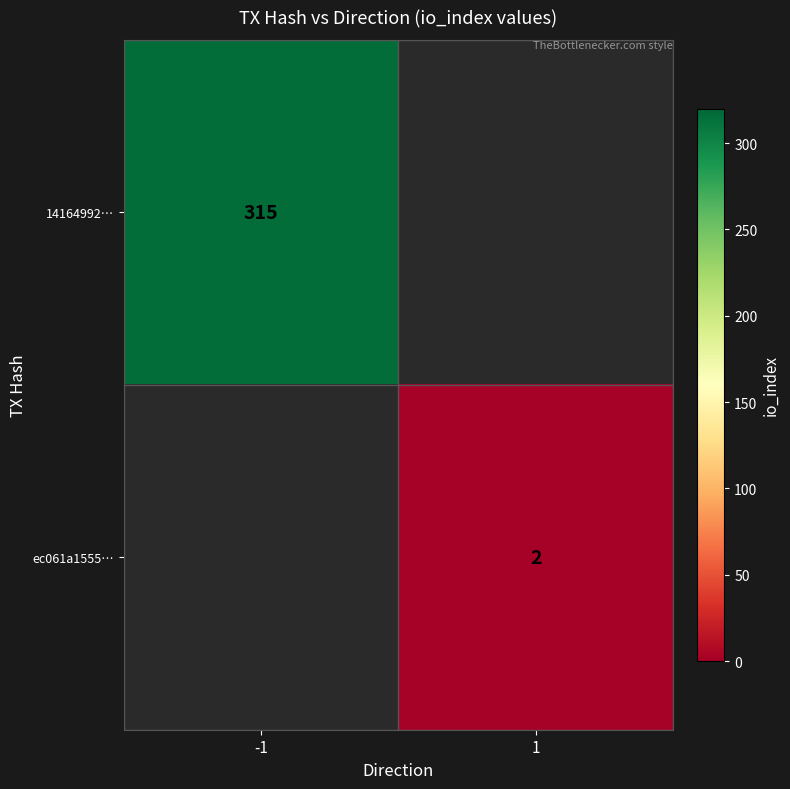

The value of ec061a1555… at 1 is 1. True or false?

False